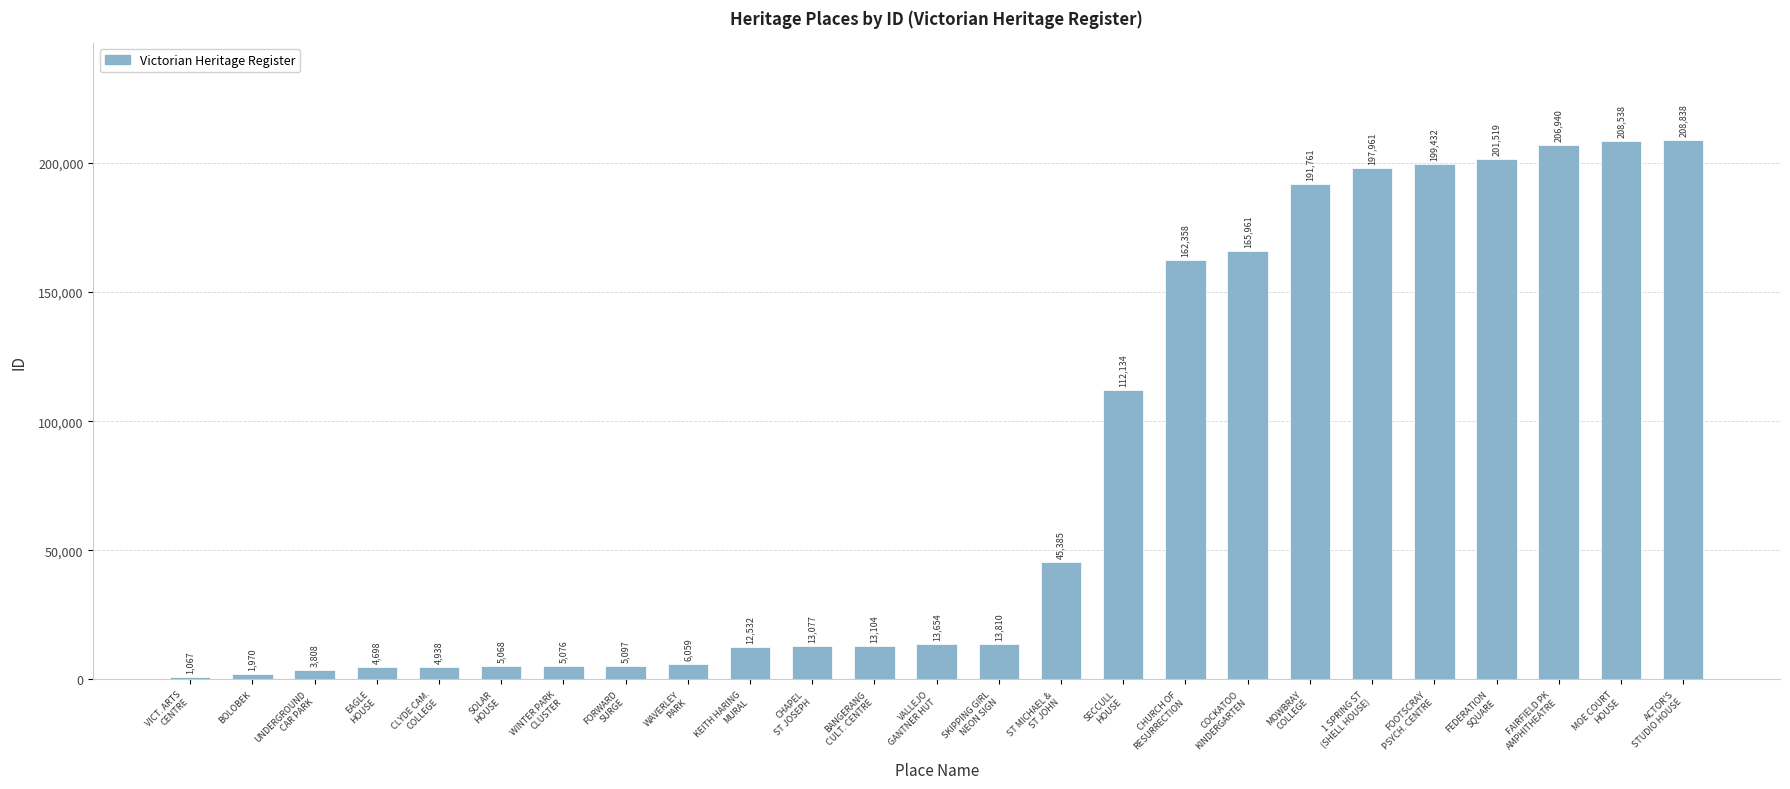

What is the average value?

80191